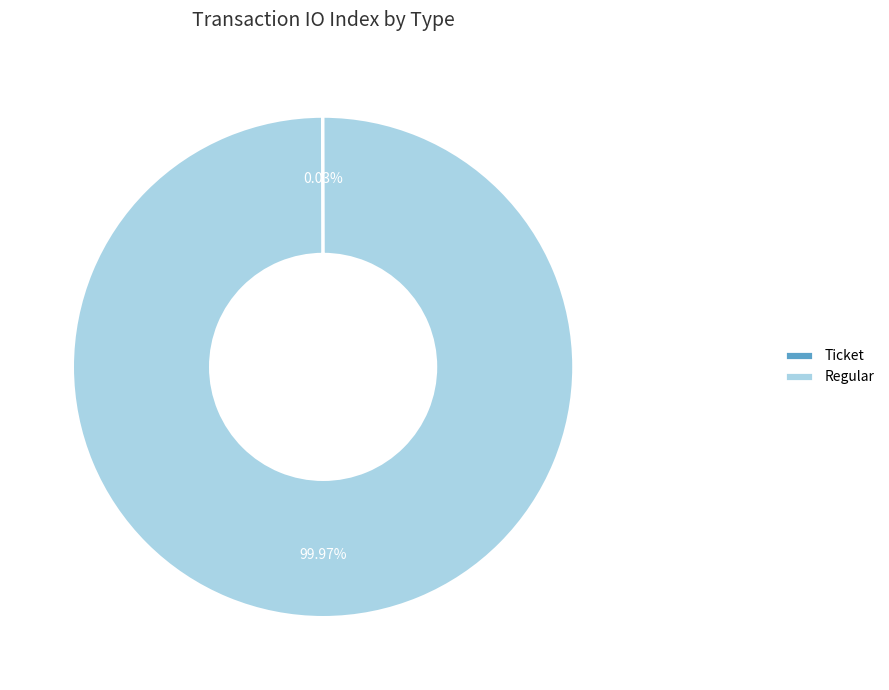

Does any single category account for the majority?

Yes